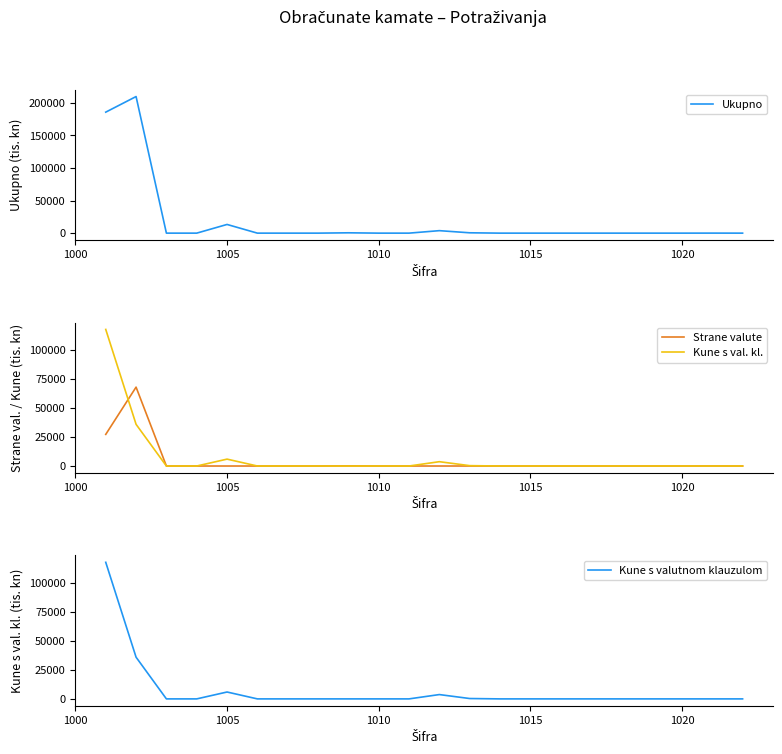

True or false: Kune s val. kl. and Kune s valutnom klauzulom cross at least once.

False